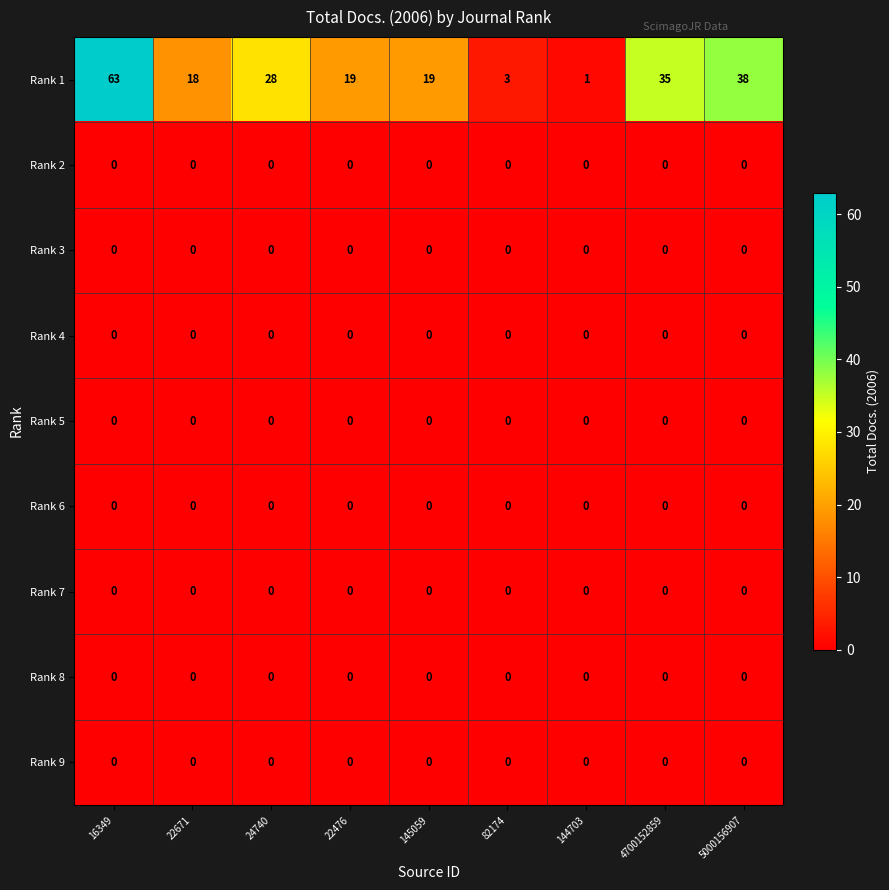

At which category does the chart reach its peak across all series?

16349